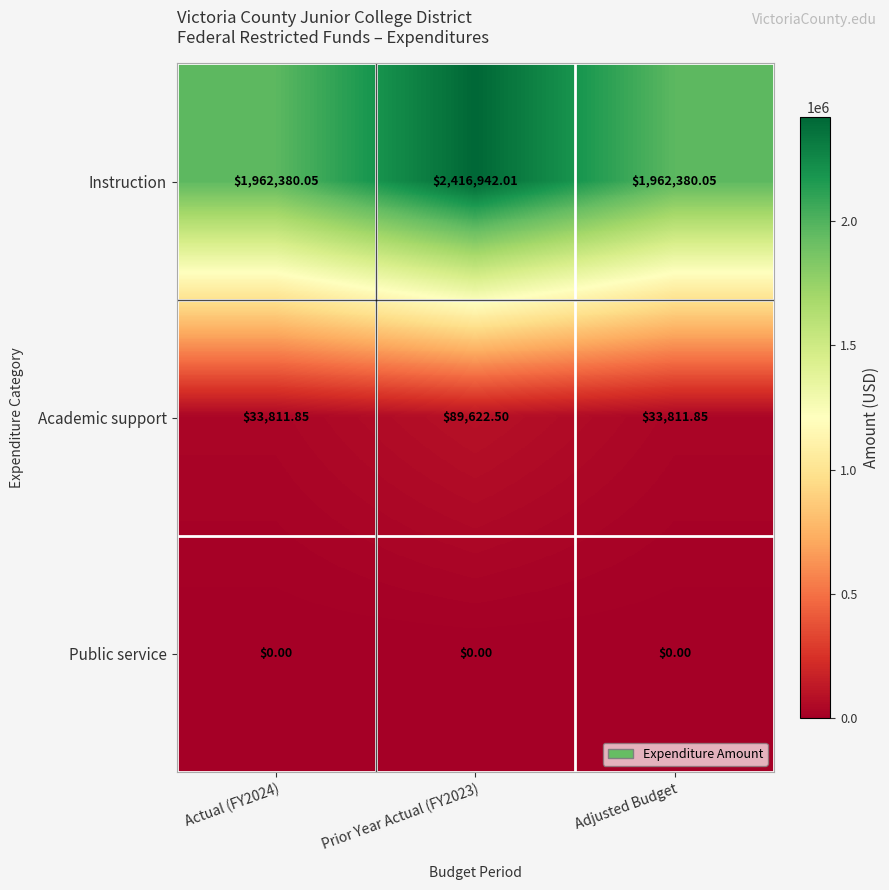

Which series has the widest spread of values?

Instruction